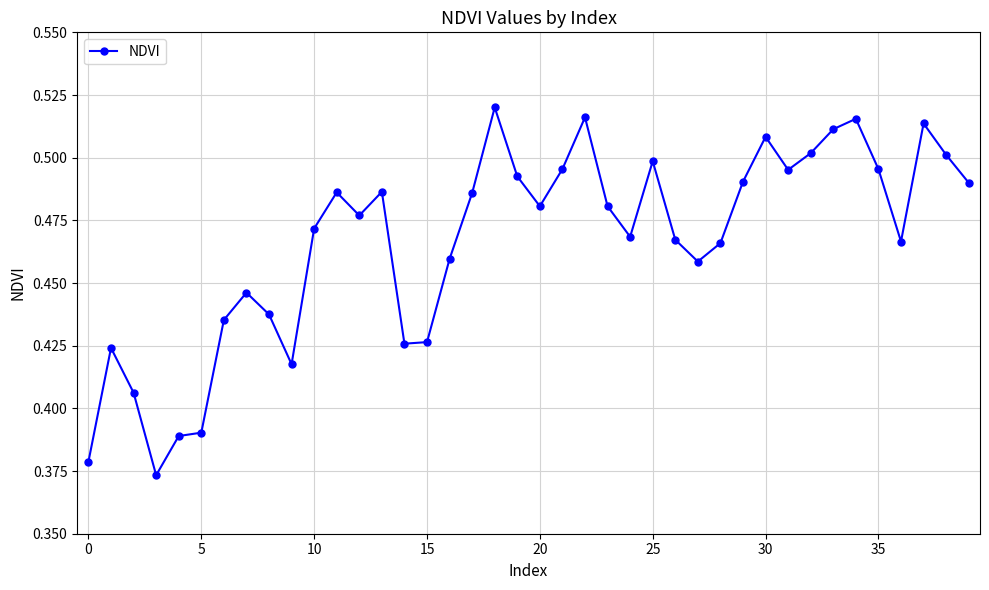

How many values are between 0 and 1?

40